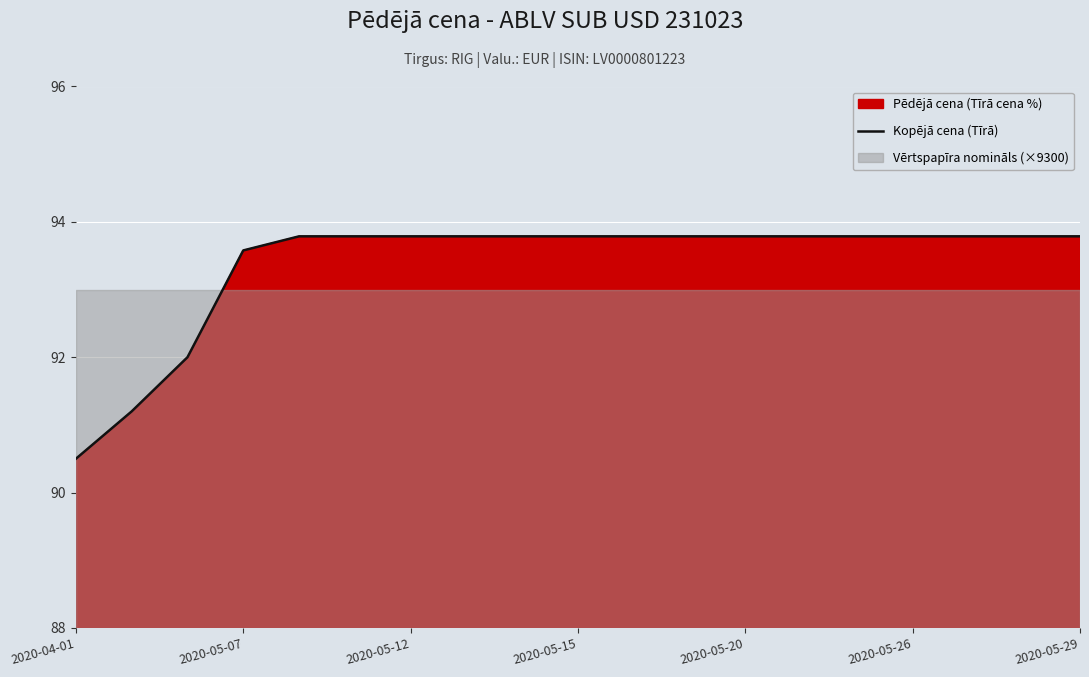

Reading left to right, extract all data points from this chart.

90.5	91.2	92.0	93.6	93.8	93.8	93.8	93.8	93.8	93.8	93.8	93.8	93.8	93.8	93.8	93.8	93.8	93.8	93.8